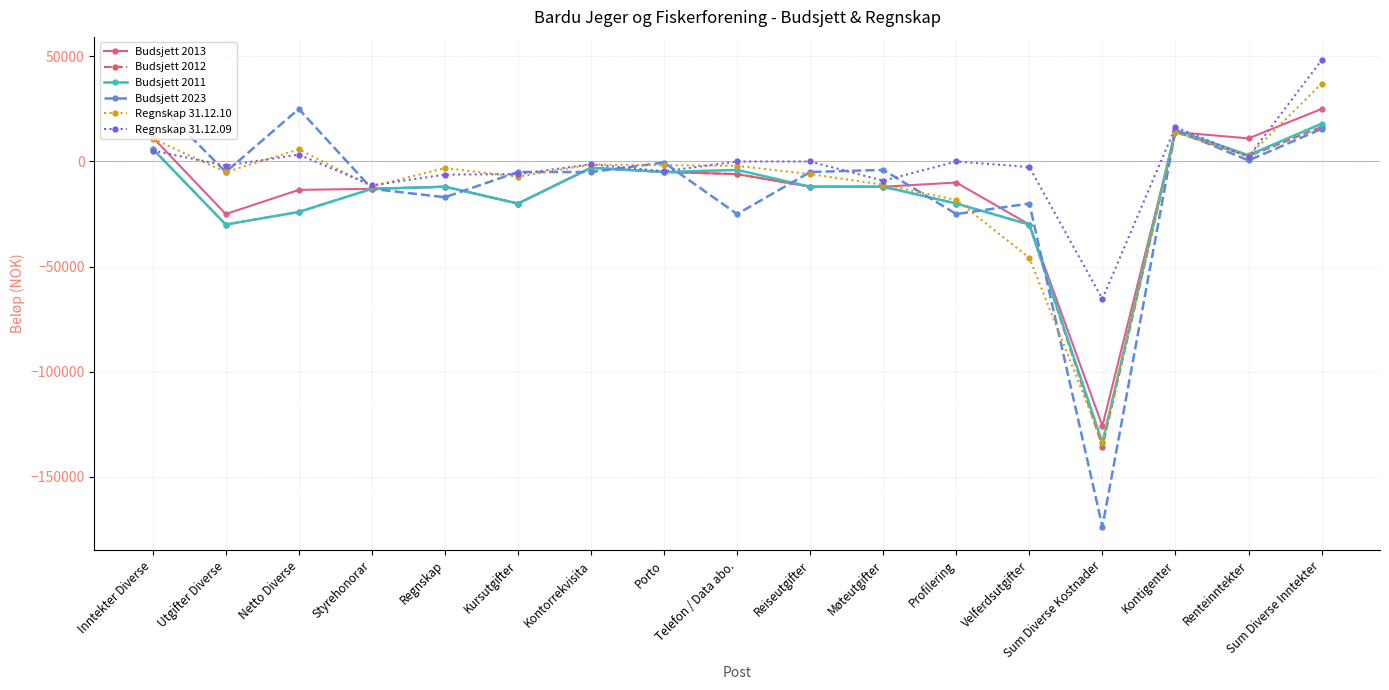

What is the difference between the maximum and minimum values in the Budsjett 2012 series?

152300